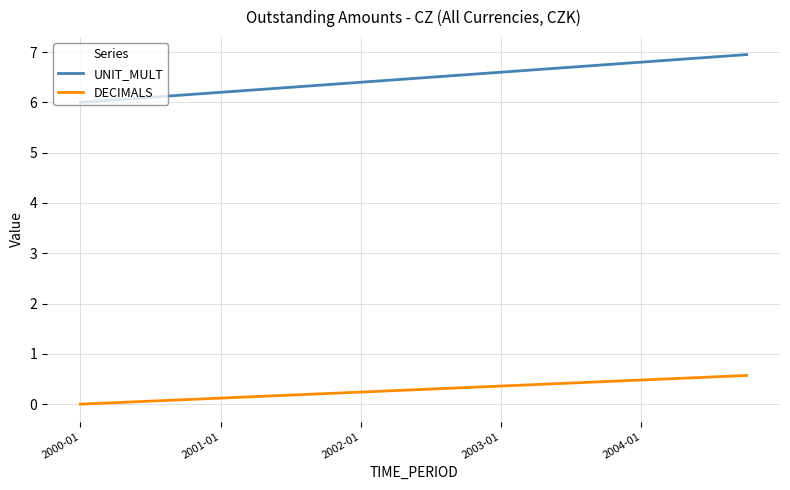

Which series has the largest total across all categories?

UNIT_MULT